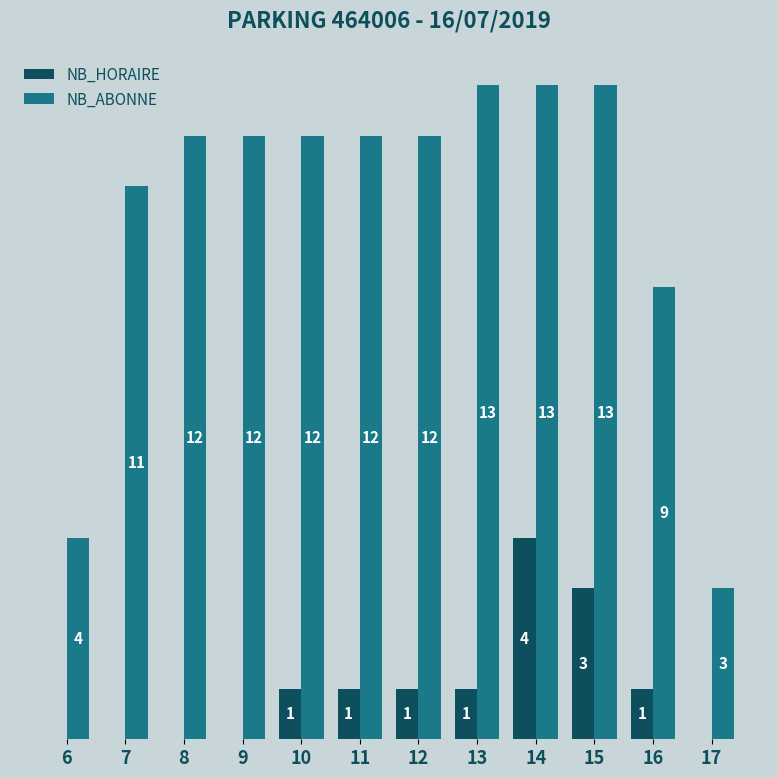

Is the value of NB_HORAIRE at 11 greater than the value of NB_ABONNE at 12?

No